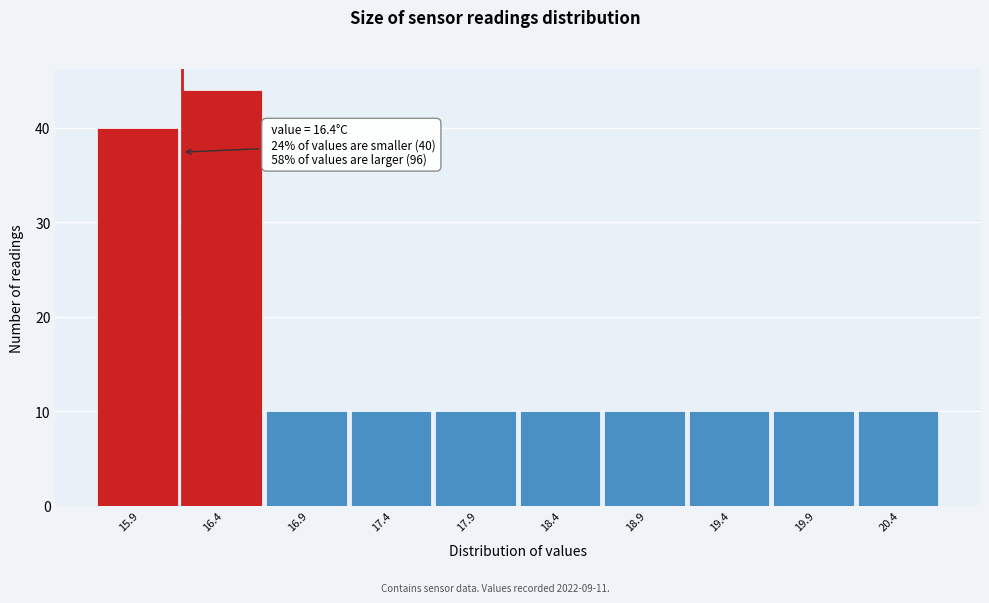

Reading left to right, what are all the values shown in this chart?

40	44	10	10	10	10	10	10	10	10